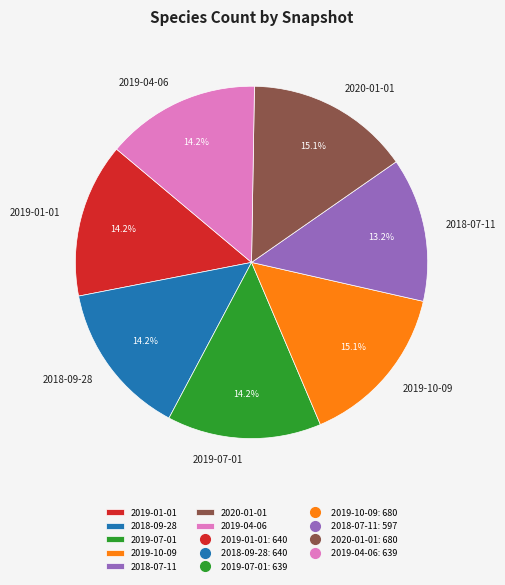

To the nearest percent, what is the average slice percentage?

14%